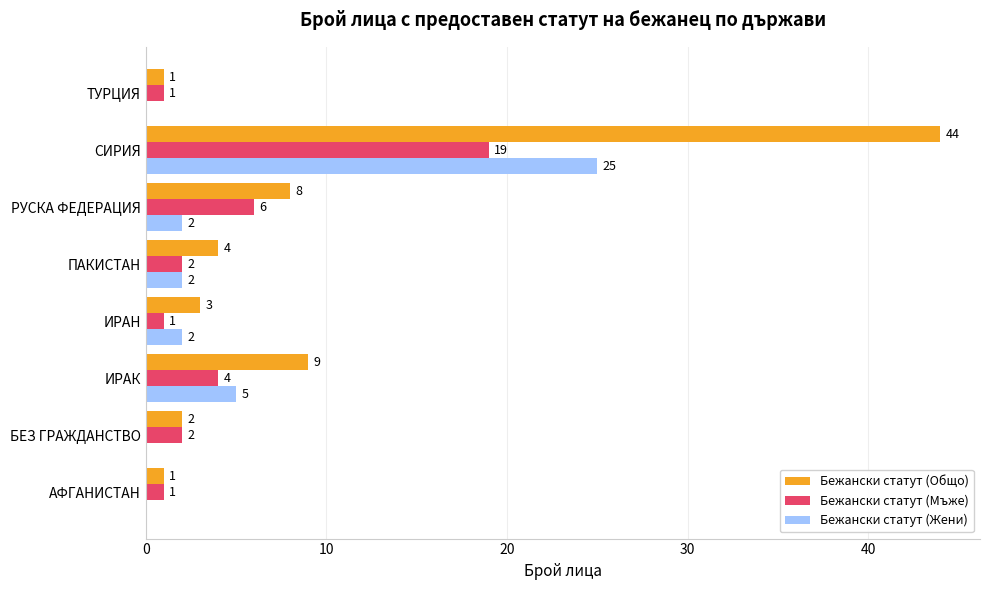

True or false: Бежански статут (Жени) has a value of 11 at ТУРЦИЯ.

False